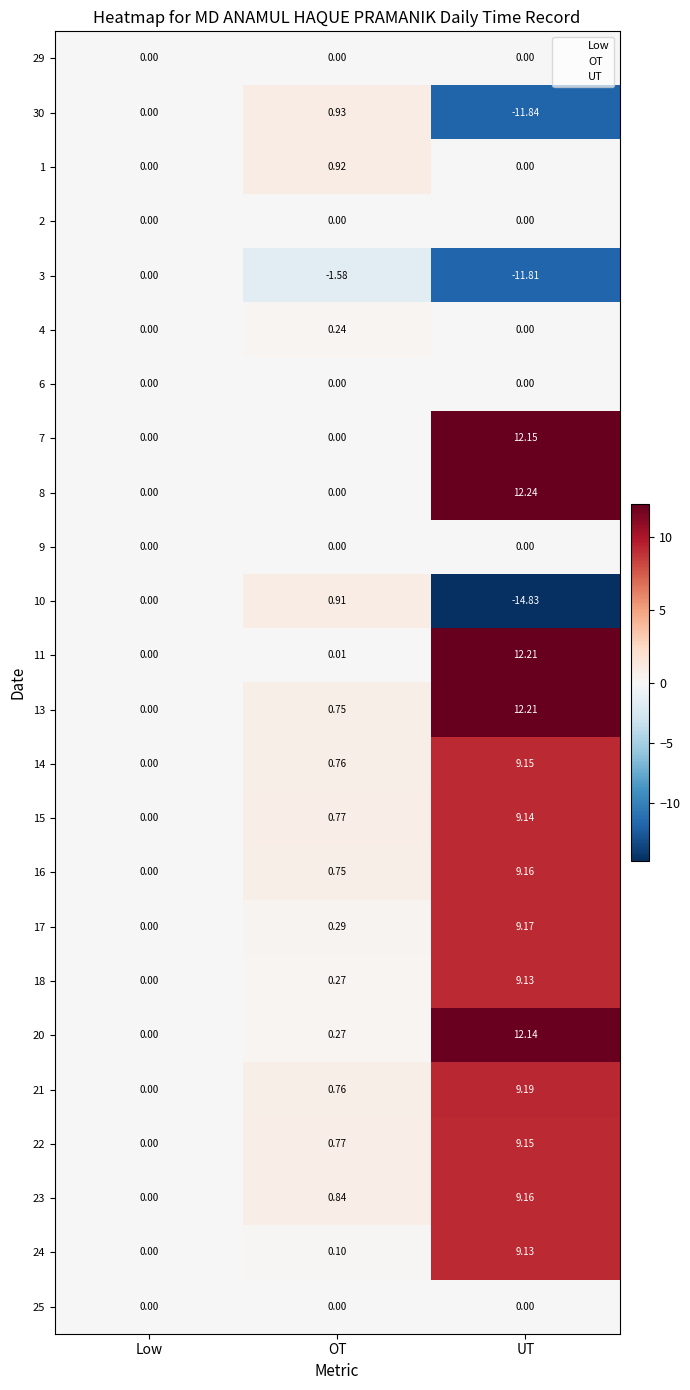

How many distinct data groups are displayed?

24